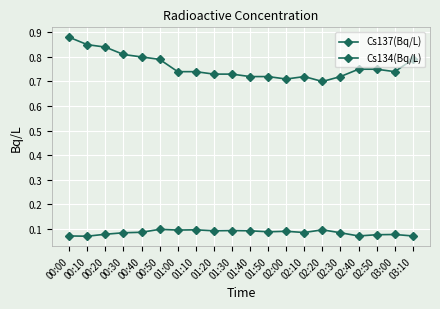

Which series changed the most between 02:10 and 02:30?

Cs134(Bq/L)